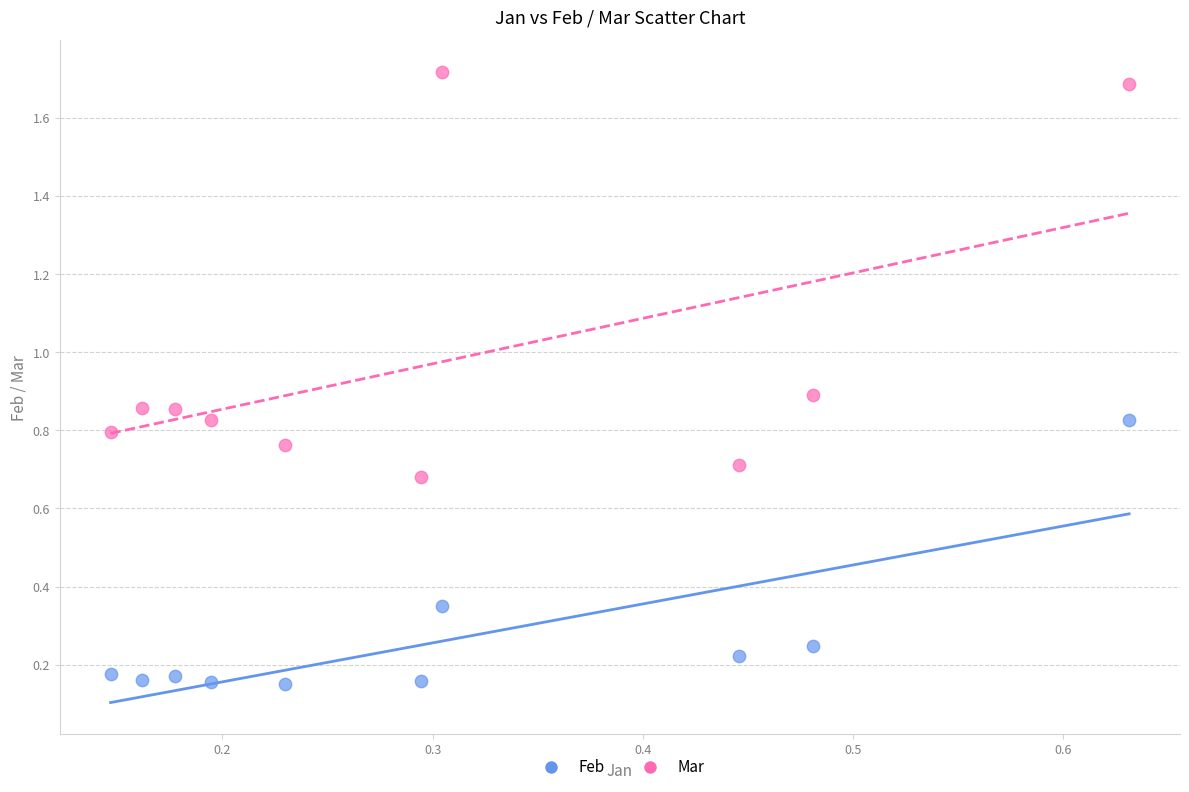

Which series contains the highest Y value?

Mar